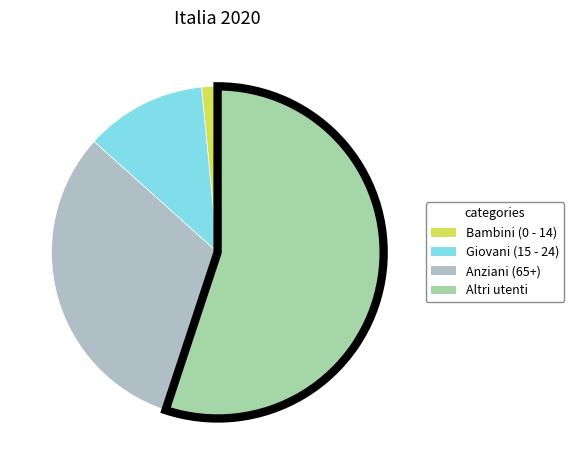

Is Altri utenti the majority of the pie?

Yes